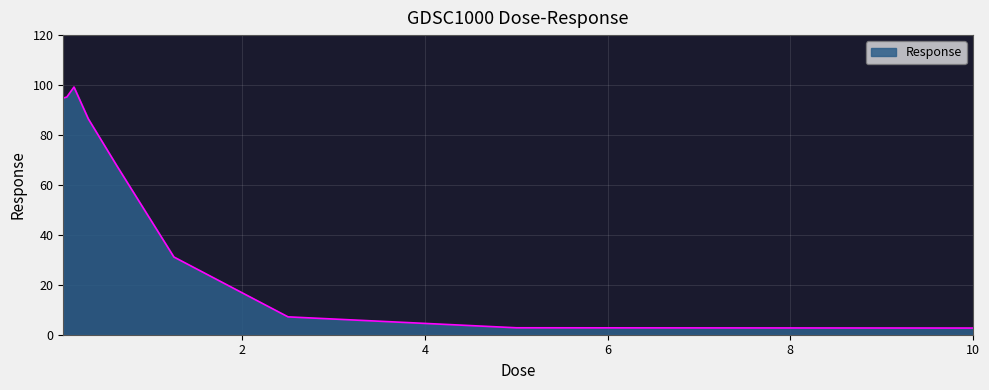

What is the smallest value displayed?

2.7